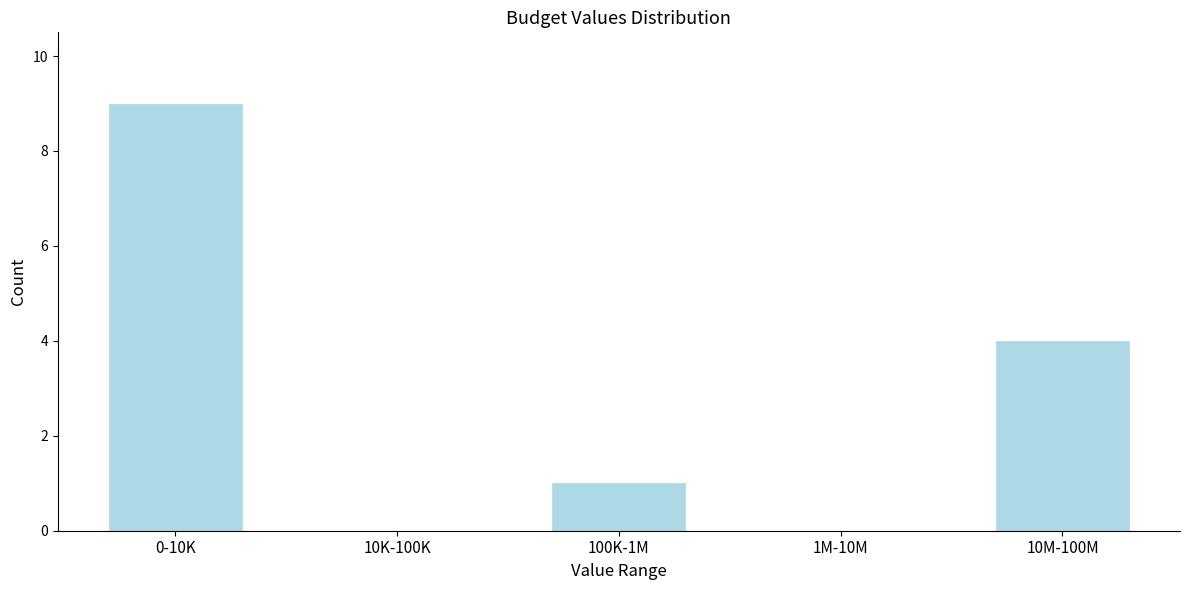

Reading right to left, list all the values displayed in this chart.

10M-100M=4	1M-10M=0	100K-1M=1	10K-100K=0	0-10K=9